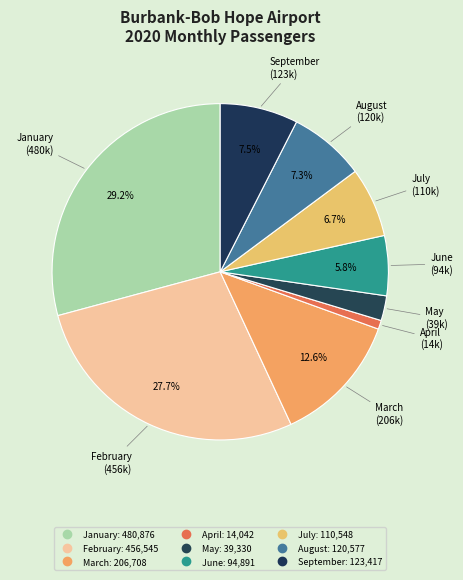

How many segments does this pie chart have?

9